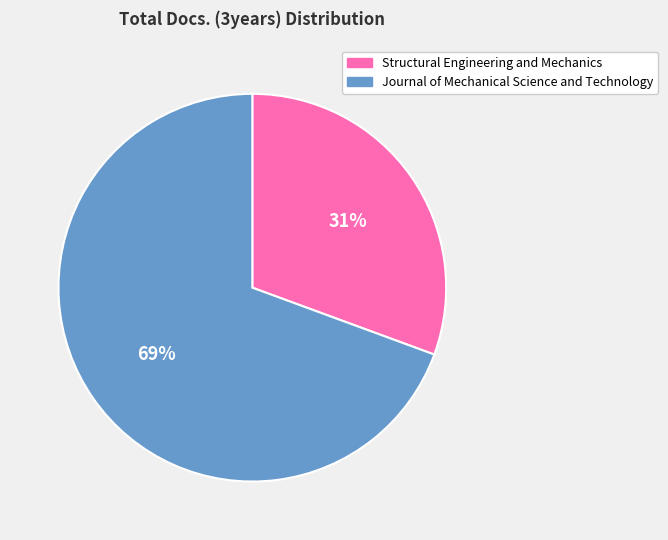

Is the sum of Journal of Mechanical Science and Technology and Structural Engineering and Mechanics greater than half?

Yes